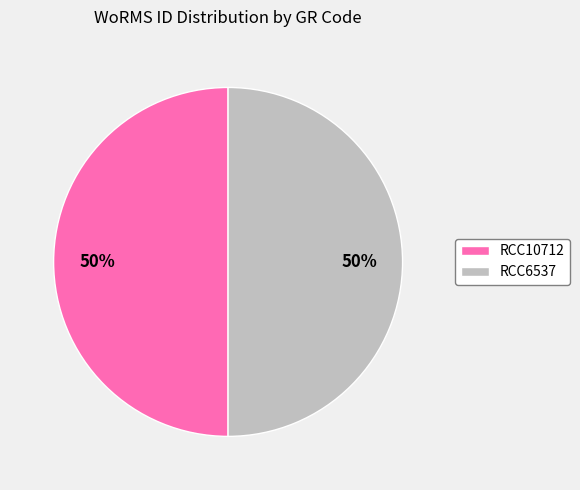

The RCC10712 slice represents 50% of the pie. True or false?

True